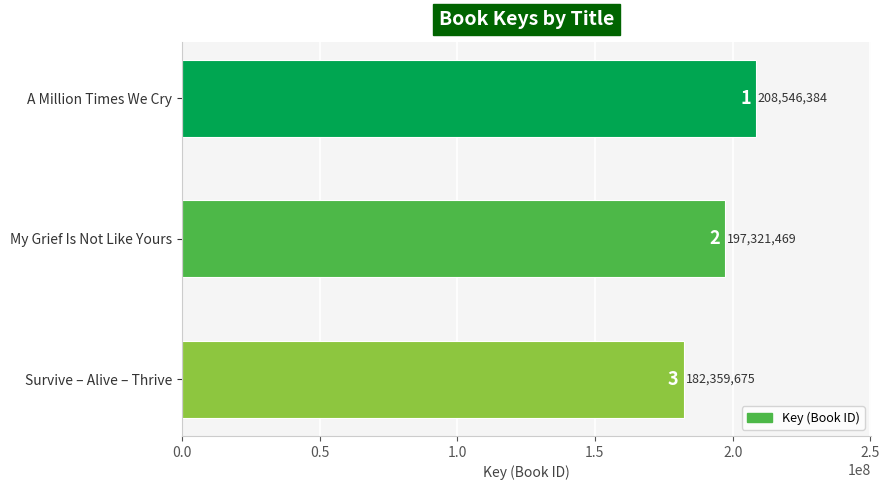

True or false: the data shows 278435504 at A Million Times We Cry.

False